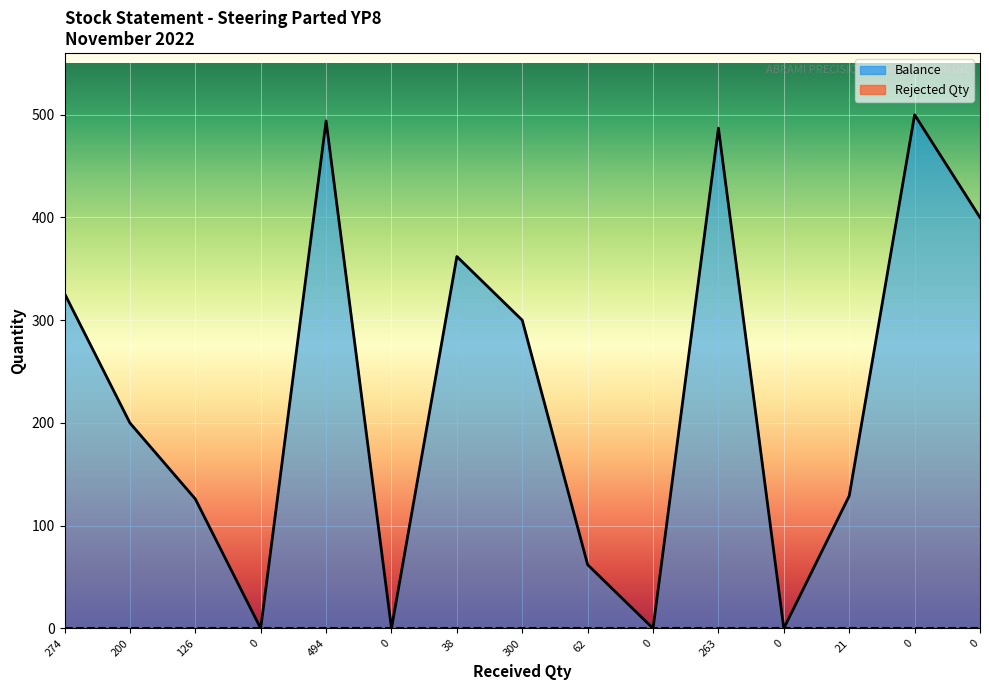

List the labels in order of value, largest first.

0, 494, 263, 0, 38, 274, 300, 200, 21, 126, 62, 0, 0, 0, 0